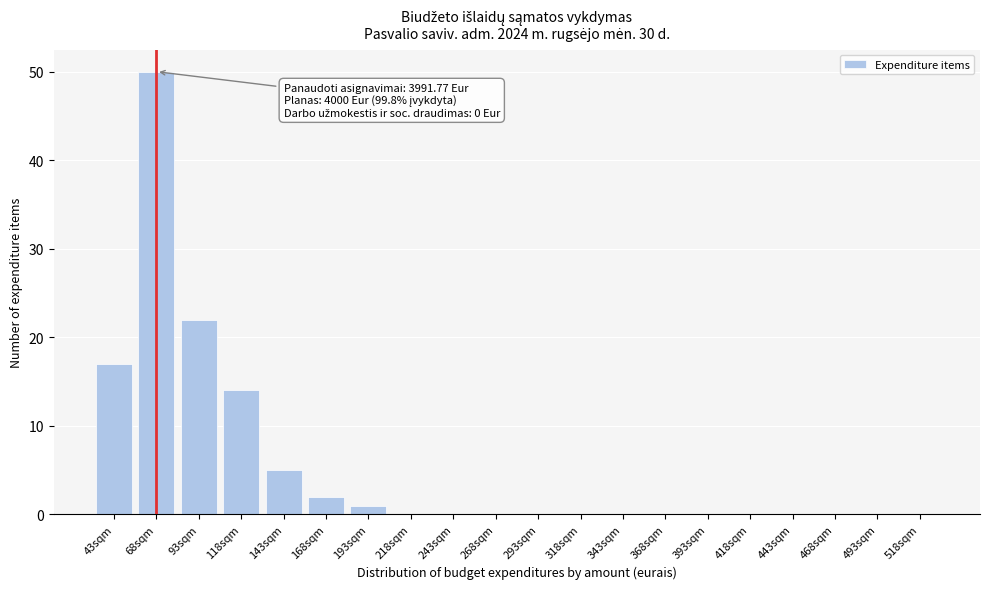

Reading left to right, what are all the values shown in this chart?

43sqm=17	68sqm=50	93sqm=22	118sqm=14	143sqm=5	168sqm=2	193sqm=1	218sqm=0	243sqm=0	268sqm=0	293sqm=0	318sqm=0	343sqm=0	368sqm=0	393sqm=0	418sqm=0	443sqm=0	468sqm=0	493sqm=0	518sqm=0